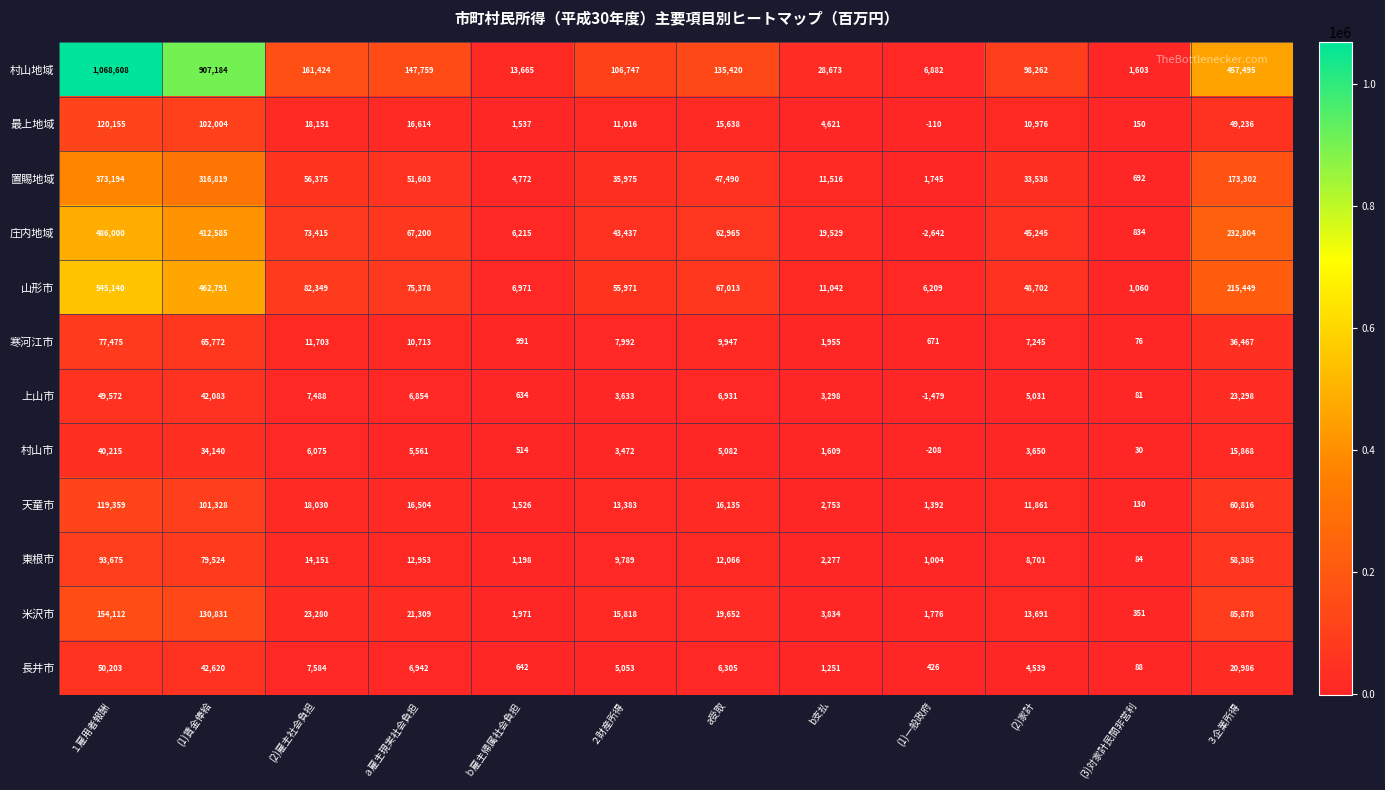

Which series changed the most between １雇用者報酬 and a受取?

村山地域